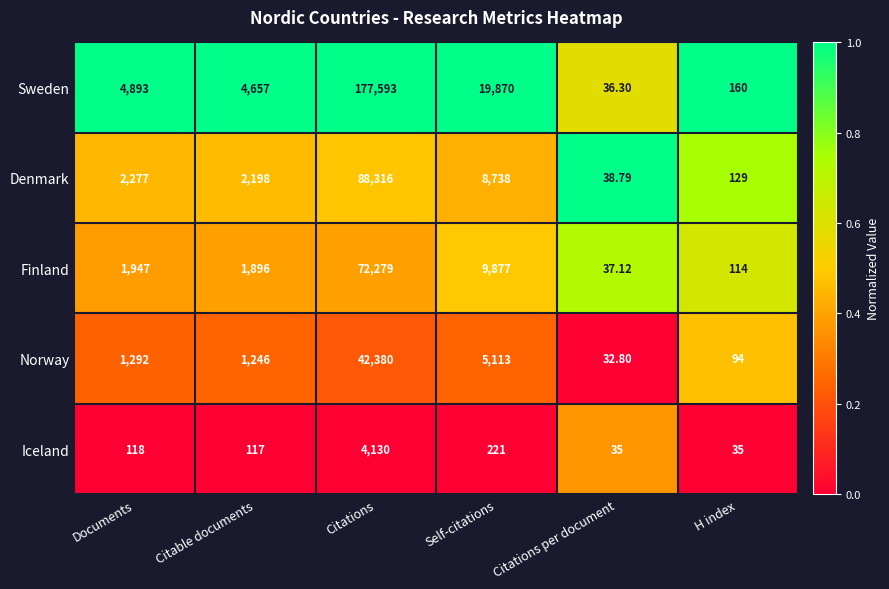

Which series has the widest spread of values?

Sweden